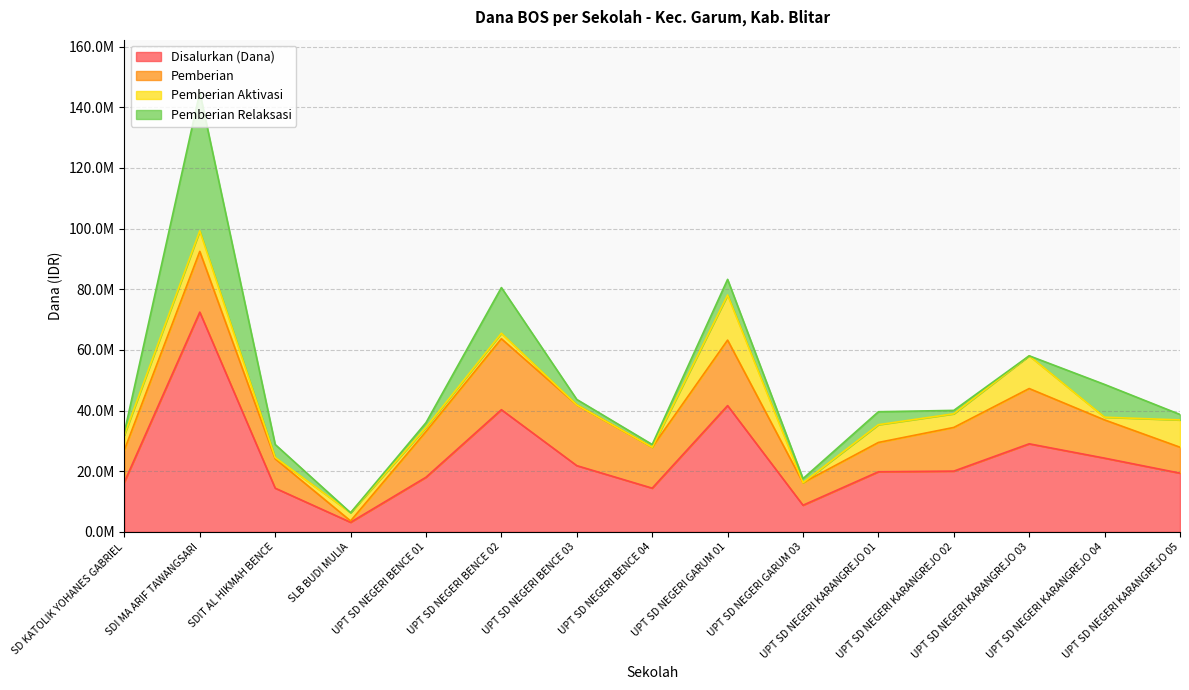

Count the number of data series in this chart.

4